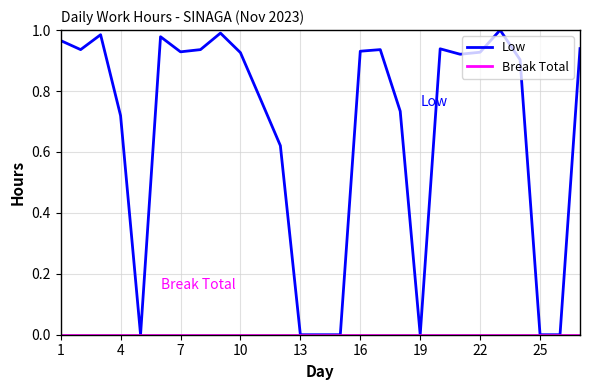

Which series has the widest spread of values?

Low